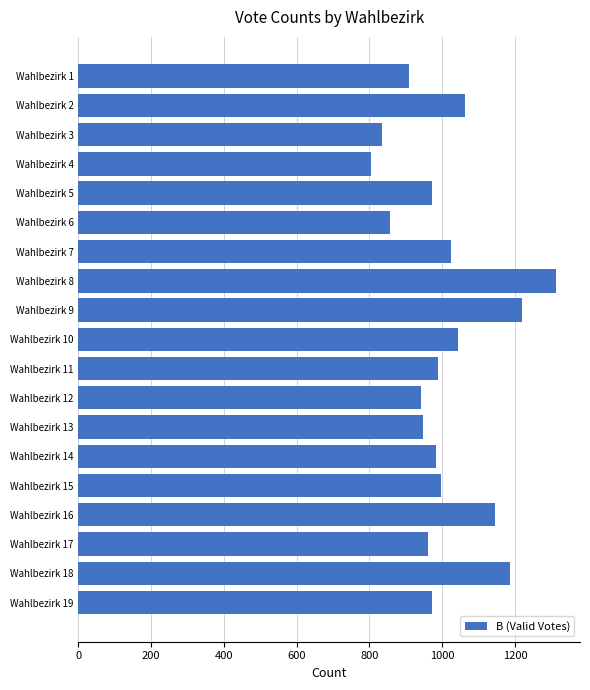

Which label corresponds to the largest value in the chart?

Wahlbezirk 8